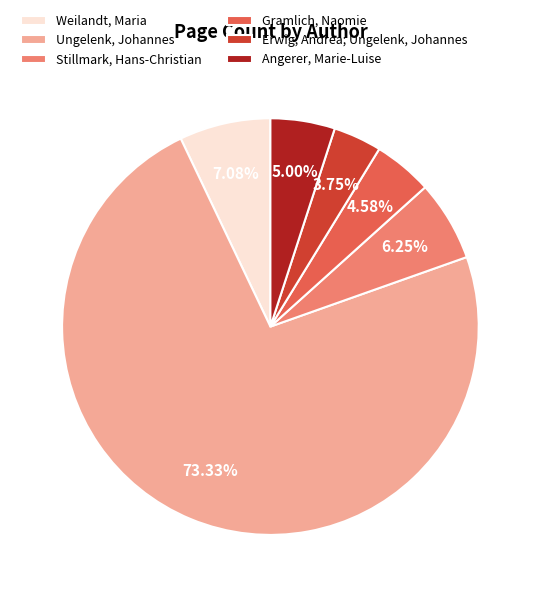

How many segments does this pie chart have?

6